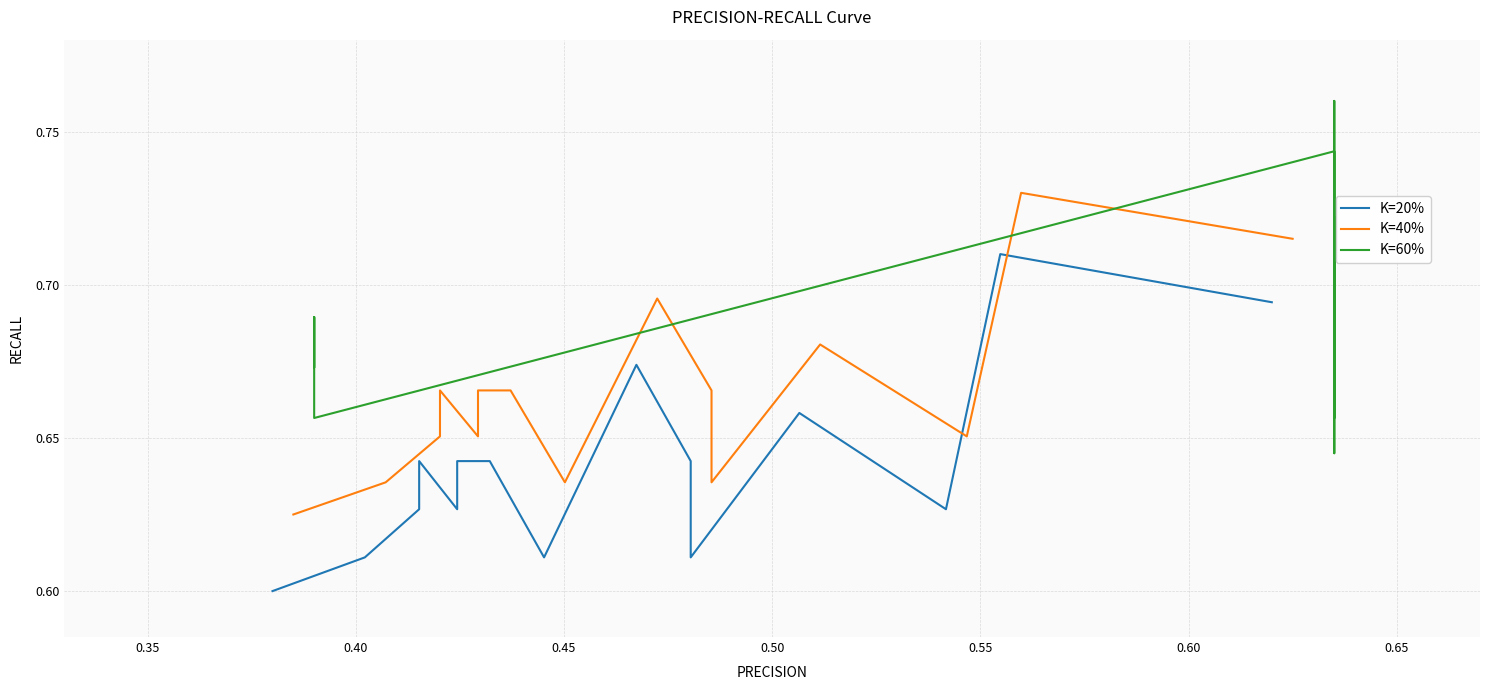

List the series in order of their peak value, lowest first.

K=20%, K=40%, K=60%